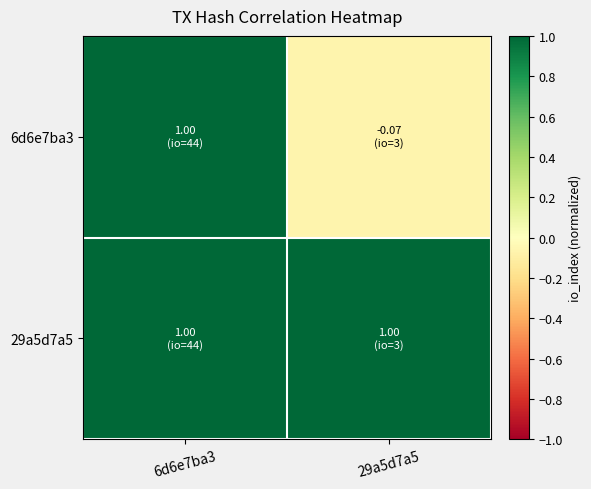

At how many categories does at least one series exceed 0?

2